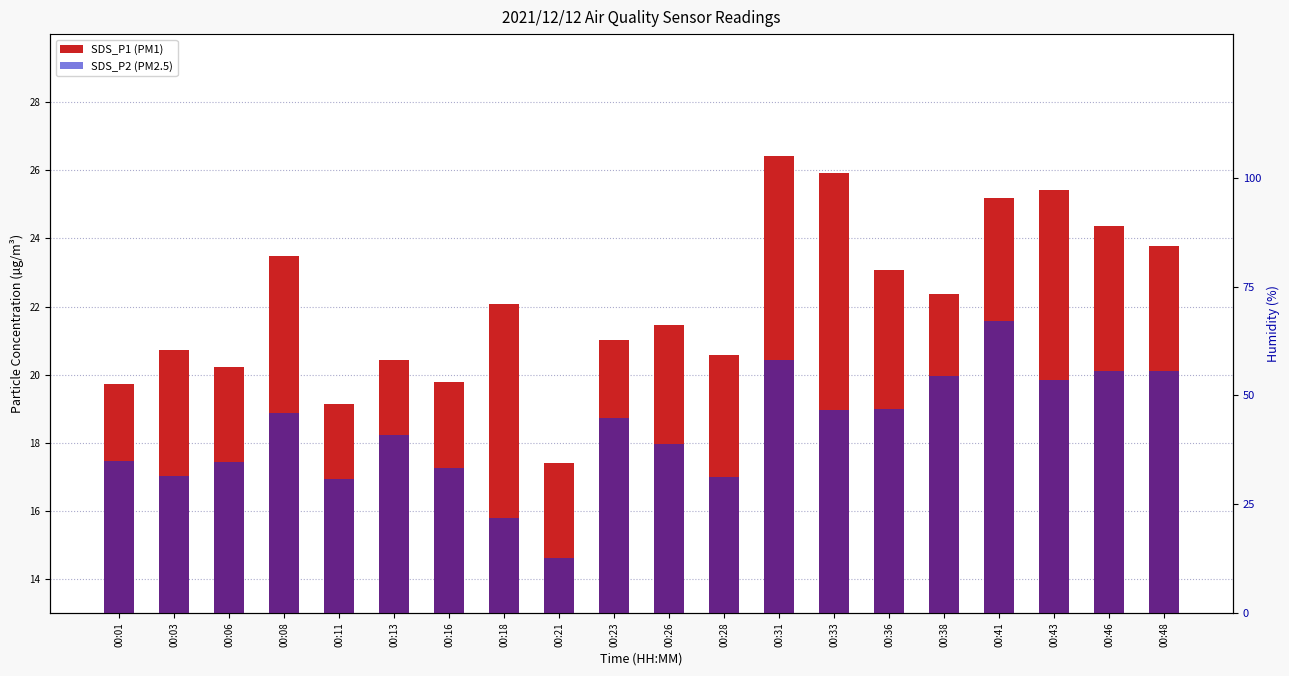

Which has a higher value, 00:08 or 00:23?

00:08